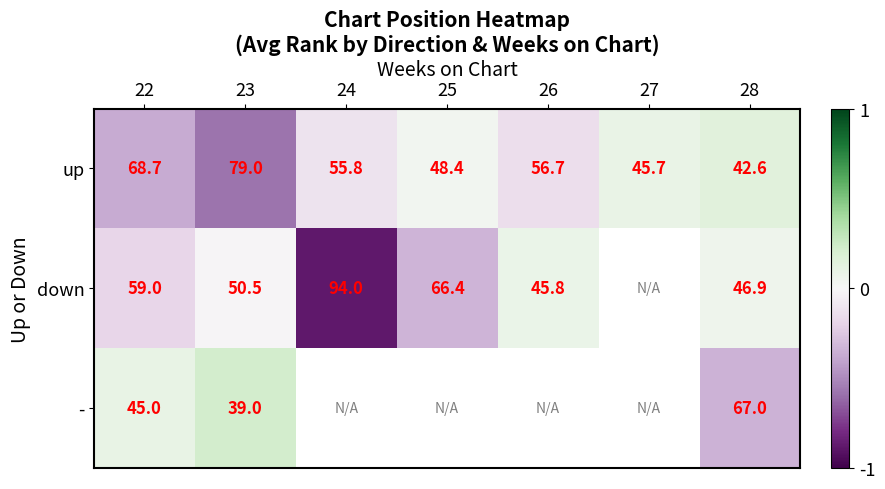

Is the value of up at 24 greater than the value of down at 28?

Yes